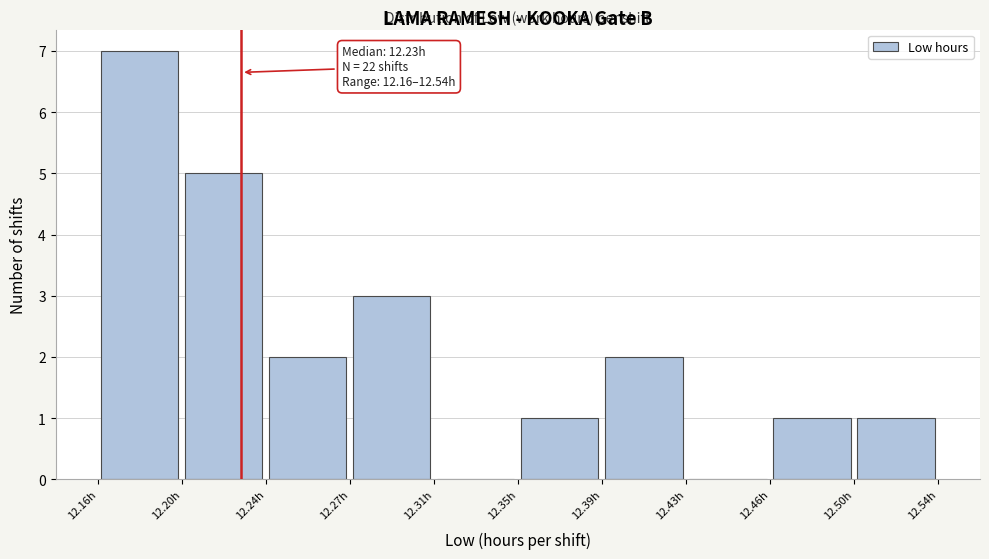

Over which range of the x-axis is the bar tallest?

12.160 to 12.198